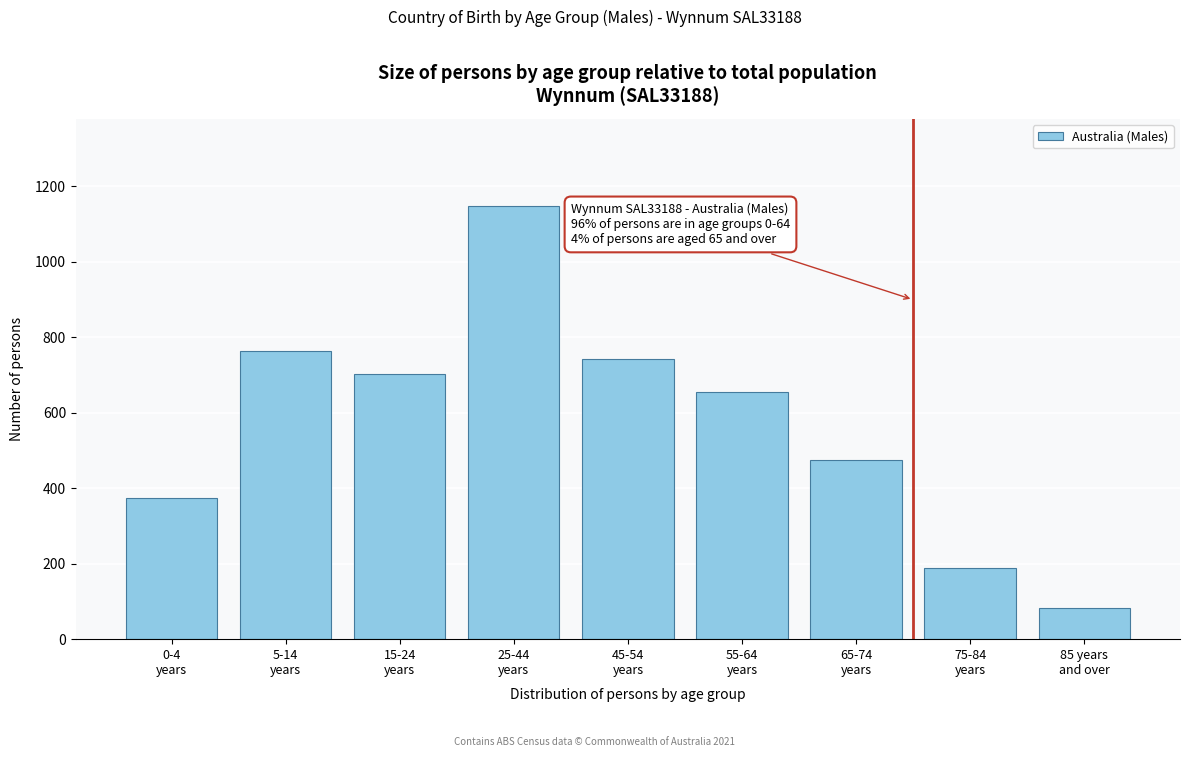

Reading left to right, extract all data points from this chart.

374	764	704	1149	744	654	474	189	82